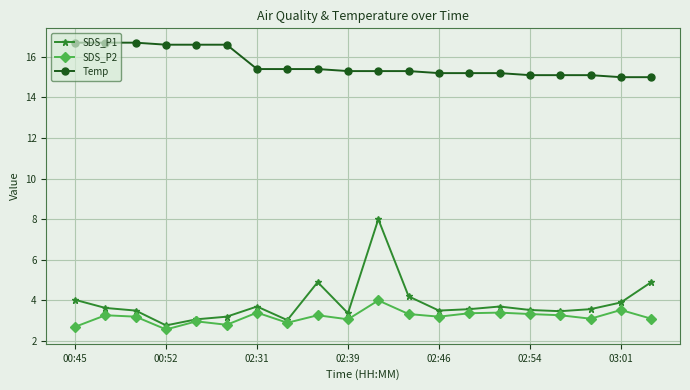

Which series has the largest range (max minus min)?

SDS_P1